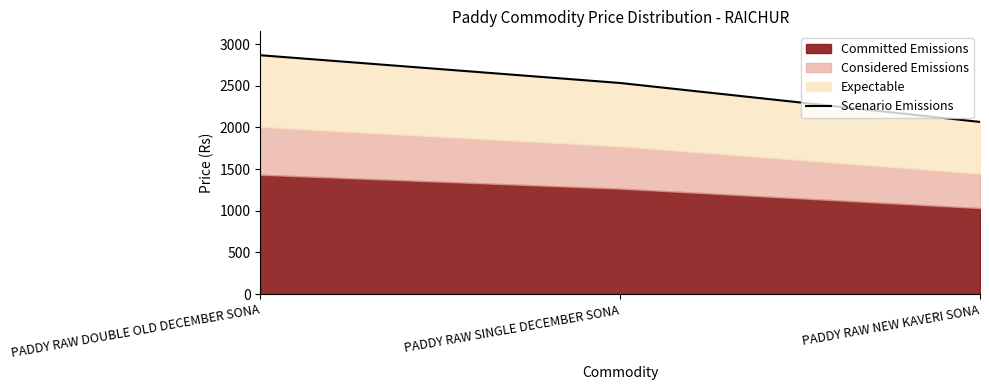

Rank the categories by value from lowest to highest.

PADDY RAW NEW KAVERI SONA, PADDY RAW SINGLE DECEMBER SONA, PADDY RAW DOUBLE OLD DECEMBER SONA